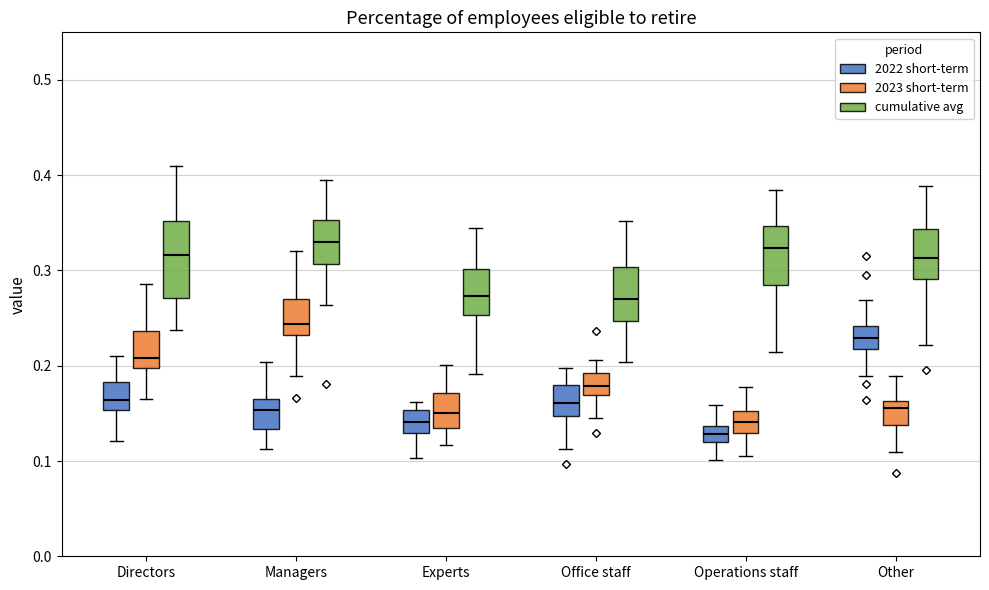

Which box has the lowest median line?

Operations staff (2022 short-term)